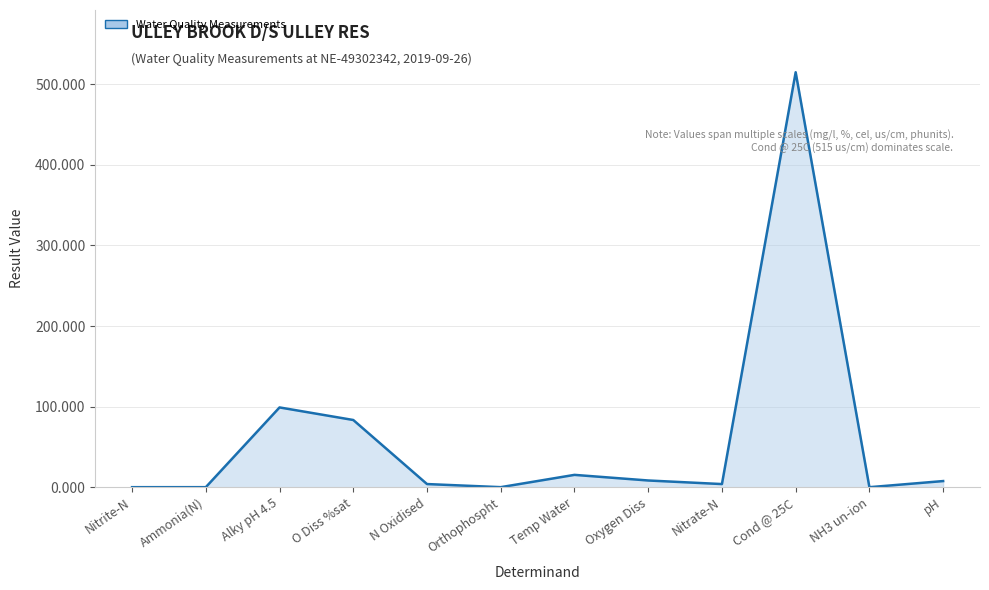

Where is the data nearest to the value 257?

Alky pH 4.5